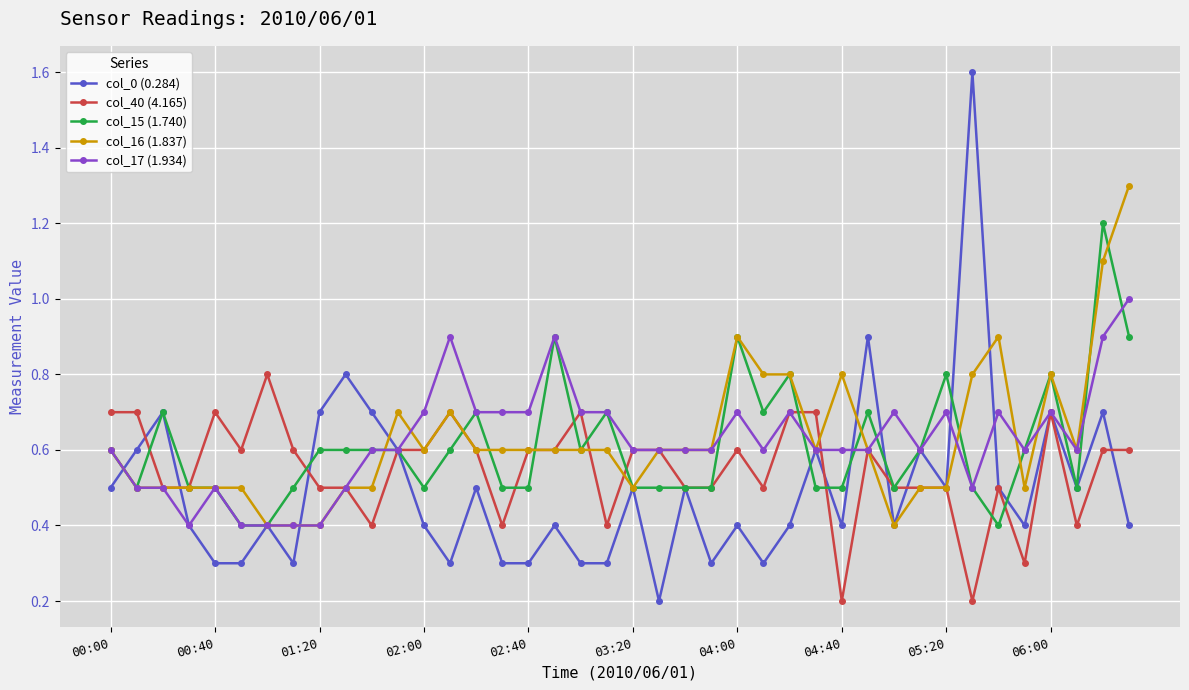

Count the number of data series in this chart.

5